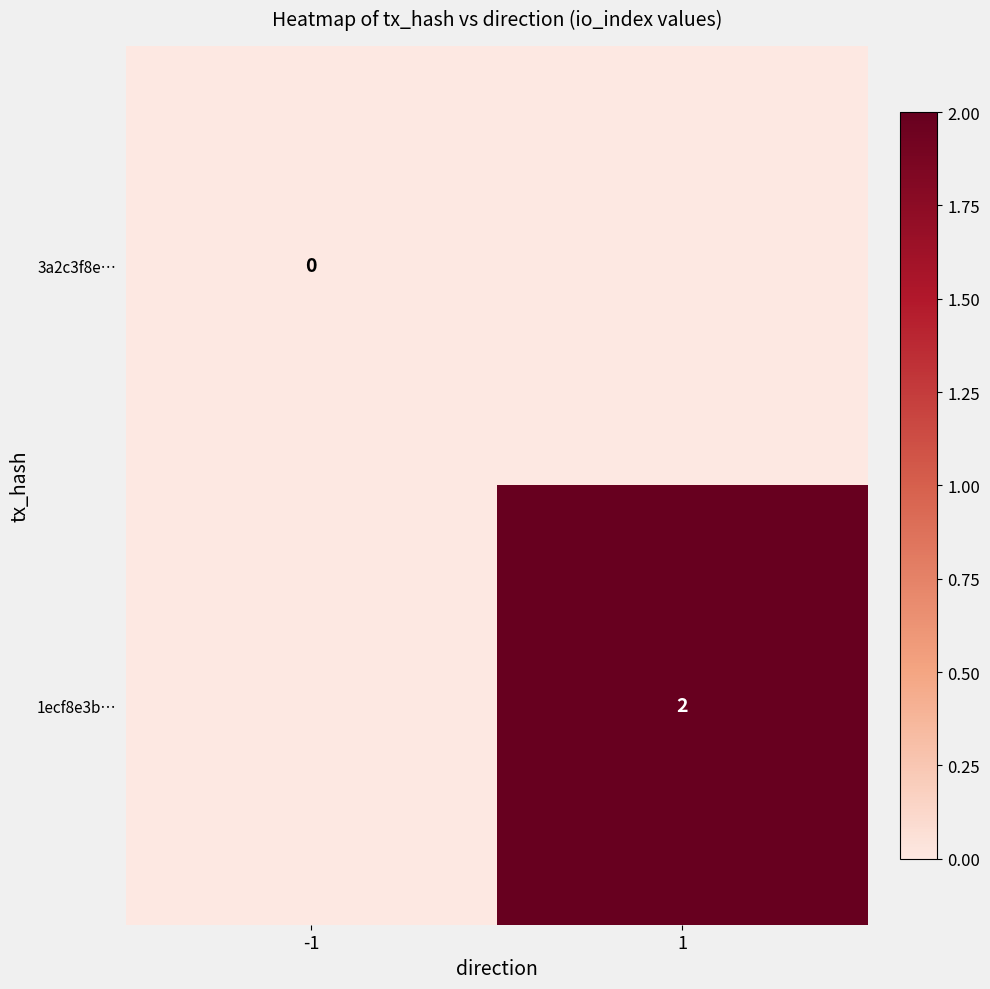

Between -1 and 1, which series saw the biggest shift?

1ecf8e3b…